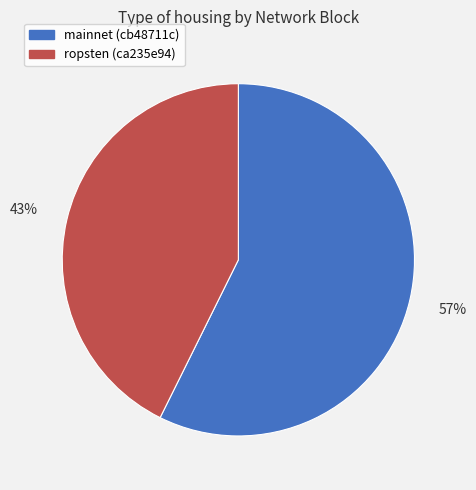

To the nearest percent, what is the combined percentage of ropsten (ca235e94) and mainnet (cb48711c)?

100%